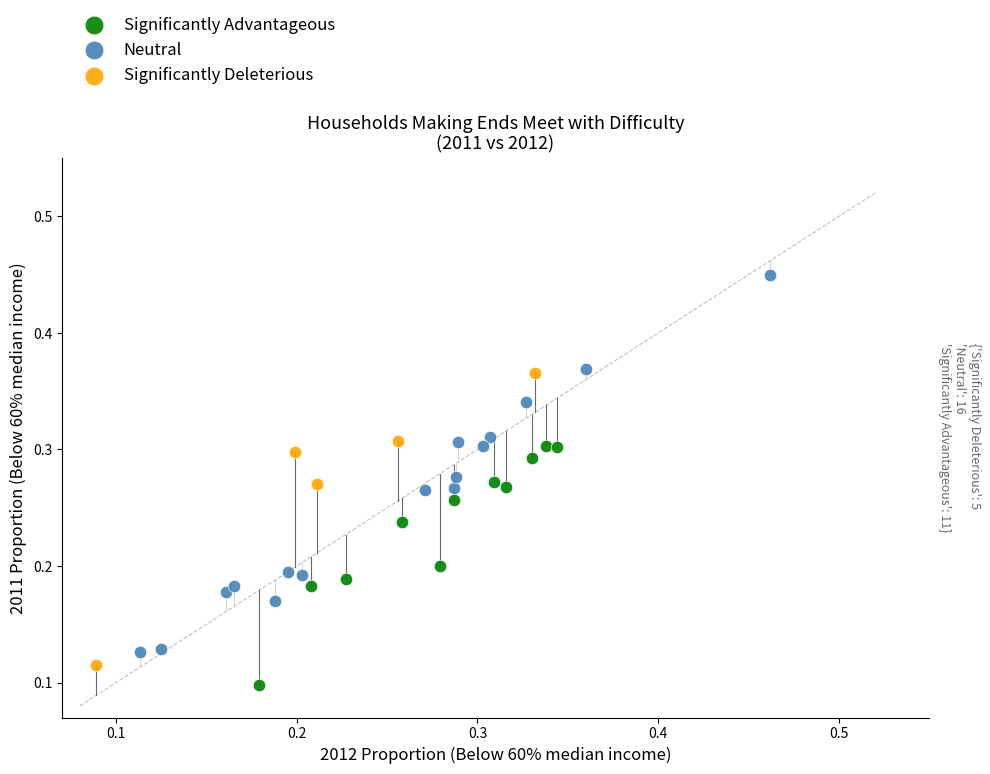

Which series has the largest Y range (max minus min)?

Neutral